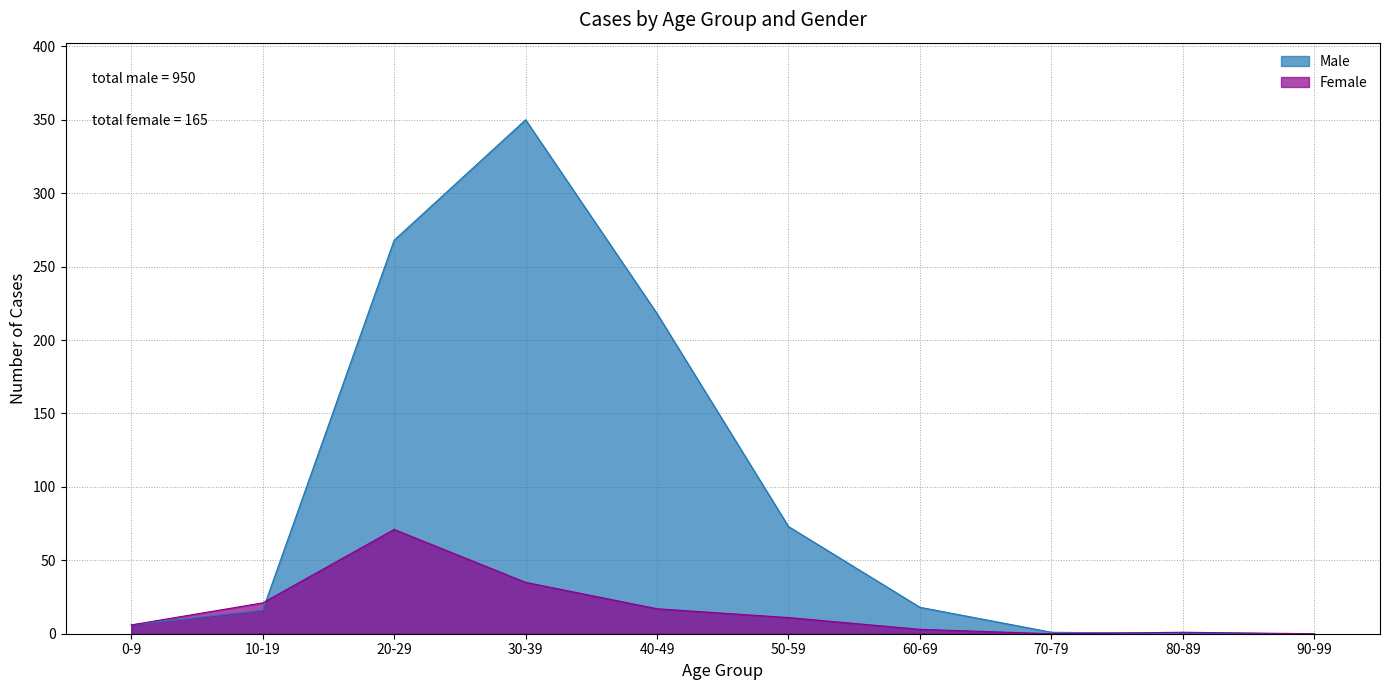

At which label does Female first exceed 11?

10-19